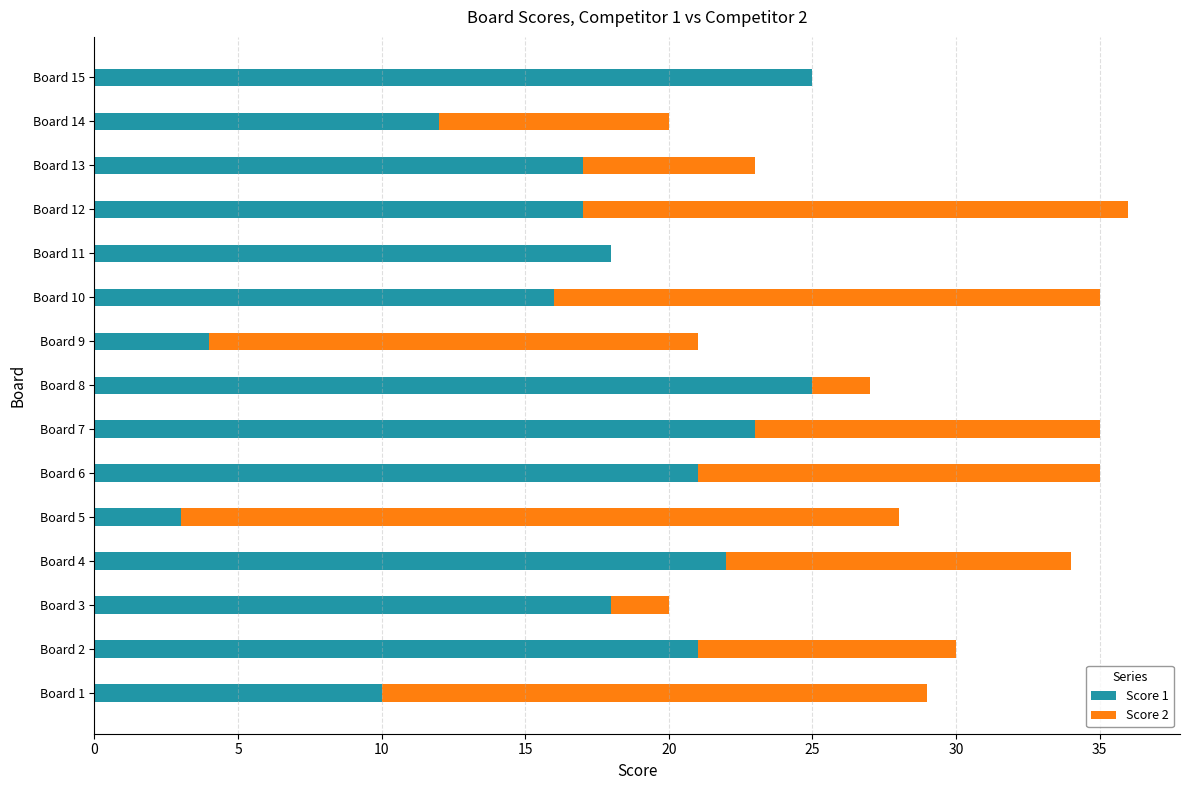

True or false: Score 1 has a value of 17 at Board 13.

True